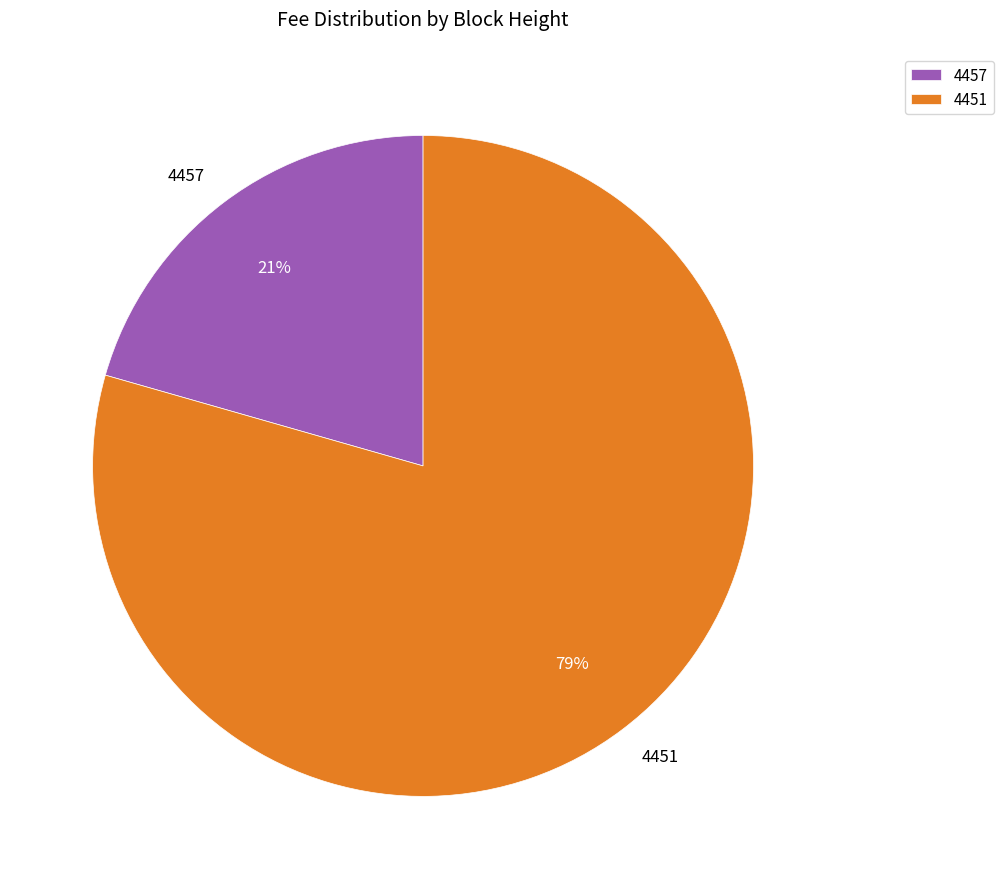

Count the number of slices in the pie.

2